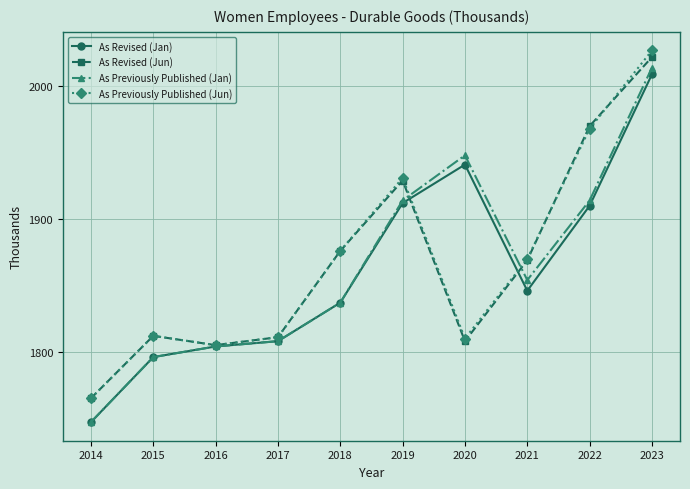

Which label corresponds to the smallest value in the chart?

2014